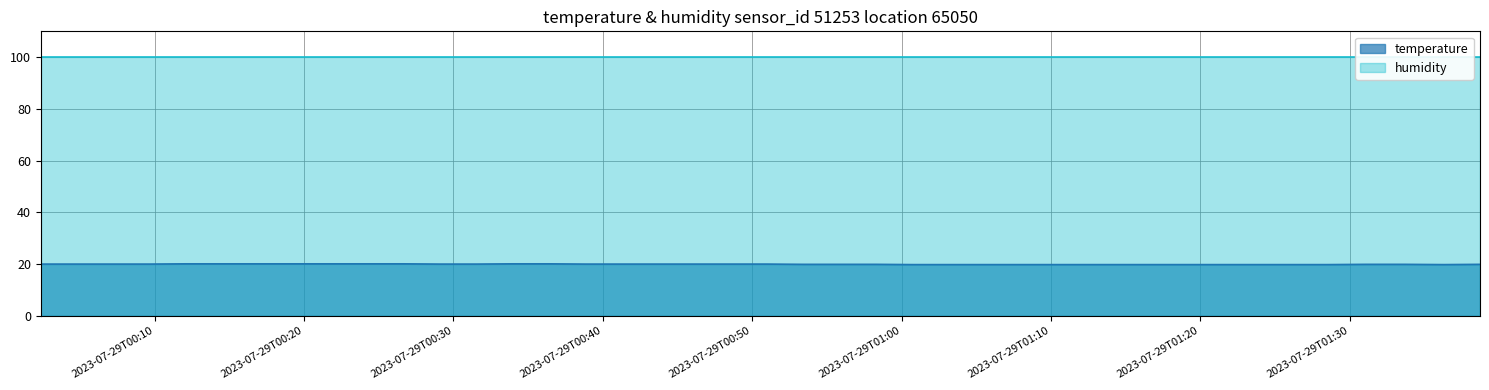

What is the lowest value of the temperature series?

19.8